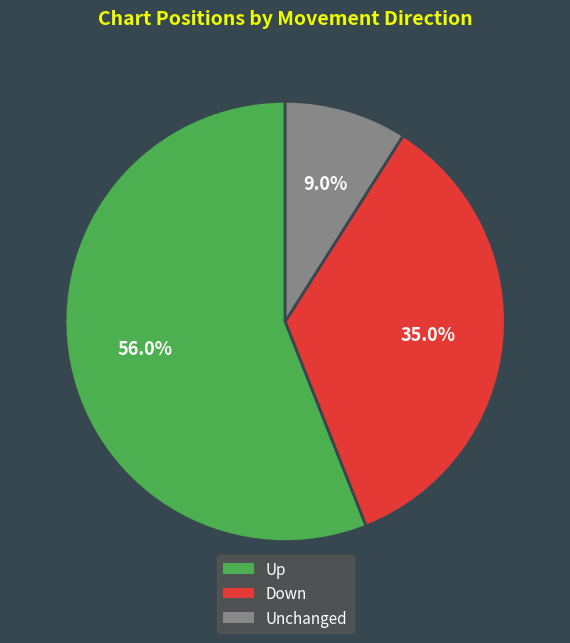

To the nearest percent, what is the average slice percentage?

33%